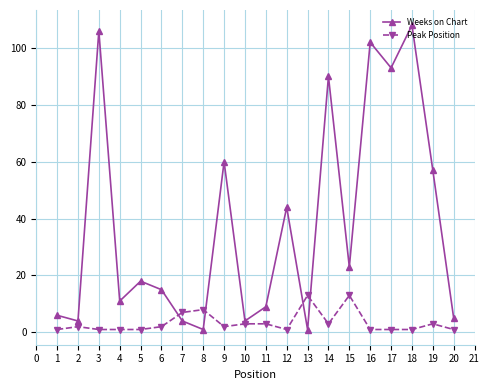

Does the chart display data point markers on the line(s)?

Yes